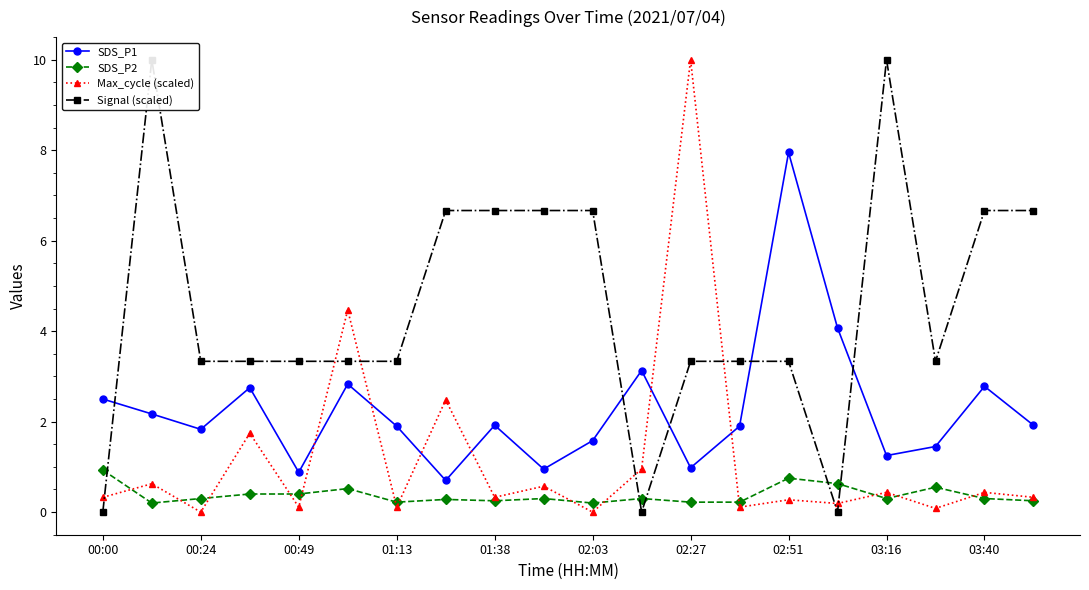

Where is the first local minimum for Max_cycle (scaled)?

00:24